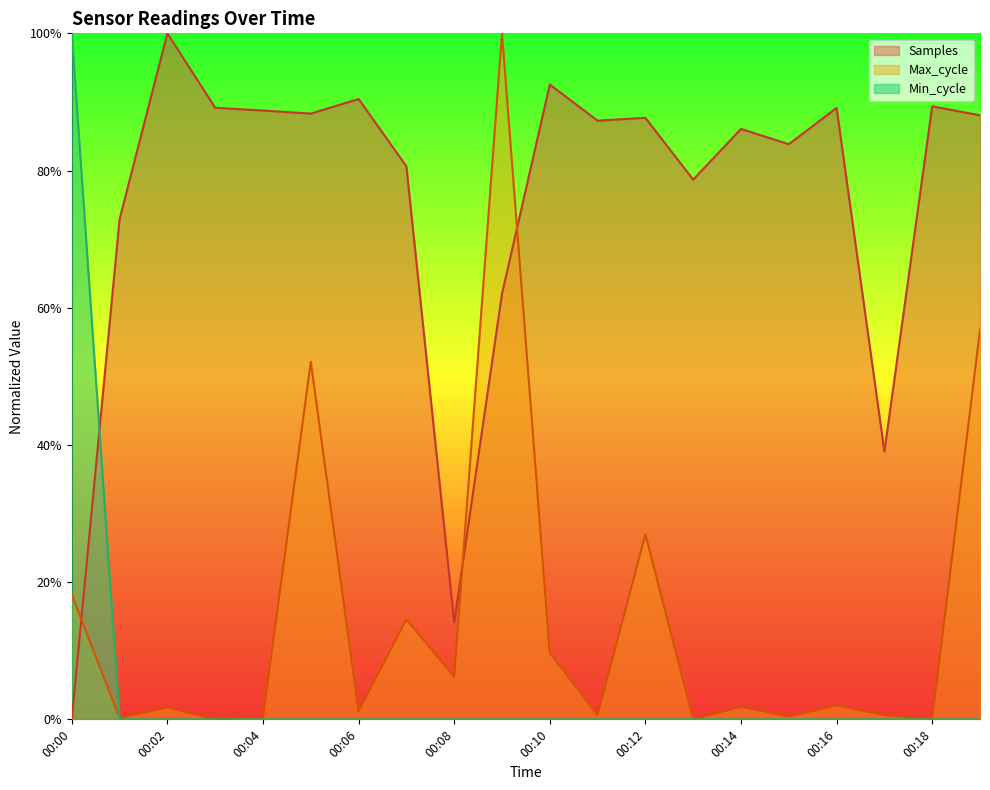

True or false: Min_cycle has more than 2 interior local peaks.

False